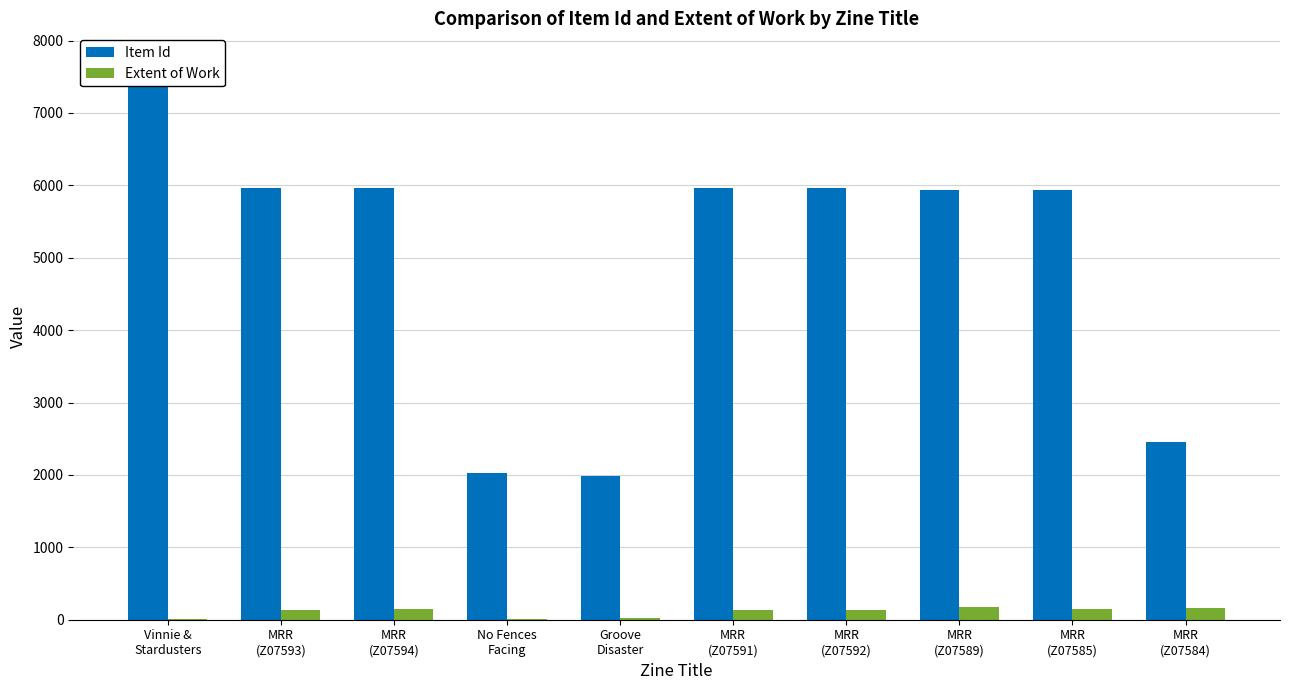

Reading right to left, what are all the values shown in this chart?

Item Id: 2461	5940	5942	5969	5970	1986	2026	5967	5968	7714
Extent of Work: 168	144	176	136	128	20	12	144	136	12